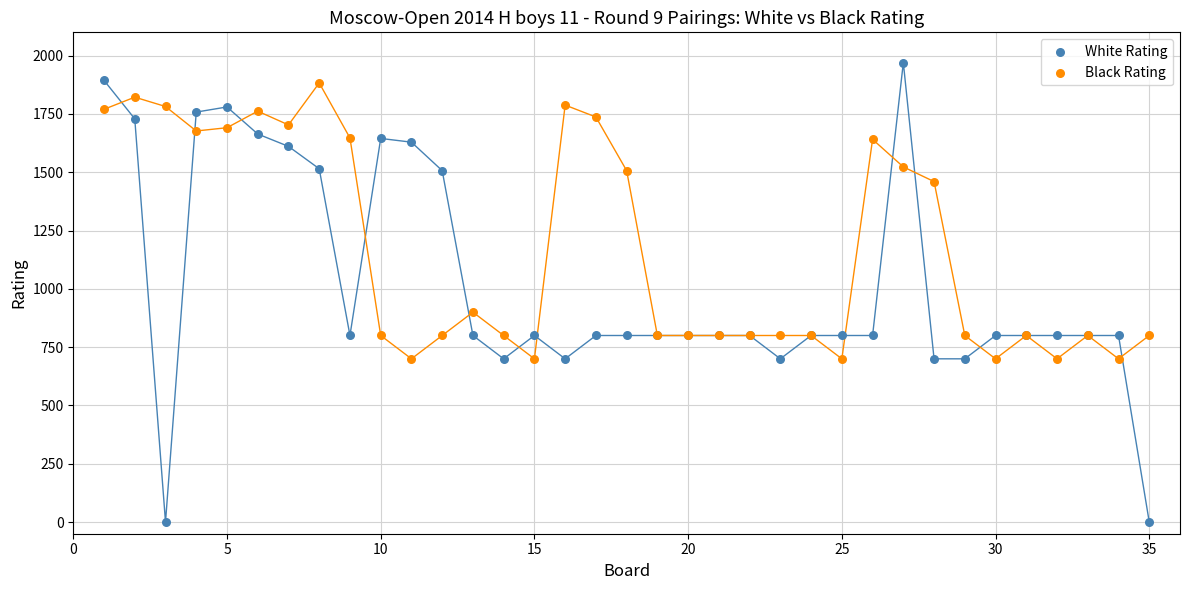

Which series contains the lowest Y value?

White Rating